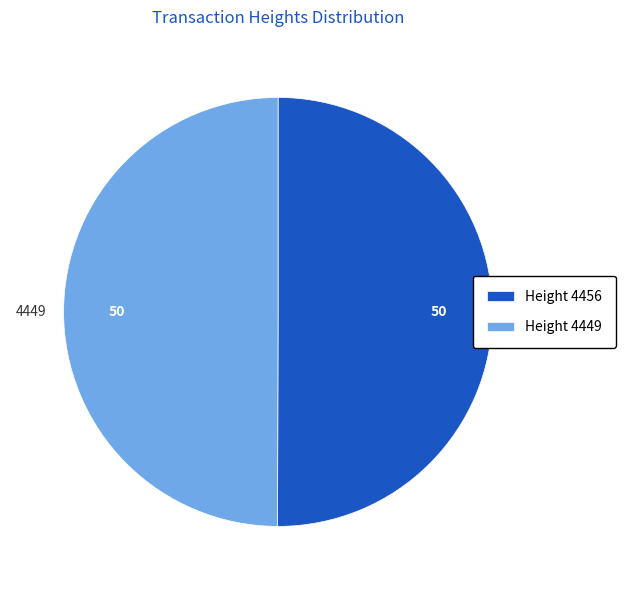

Is the sum of Height 4449 and Height 4456 greater than half?

Yes